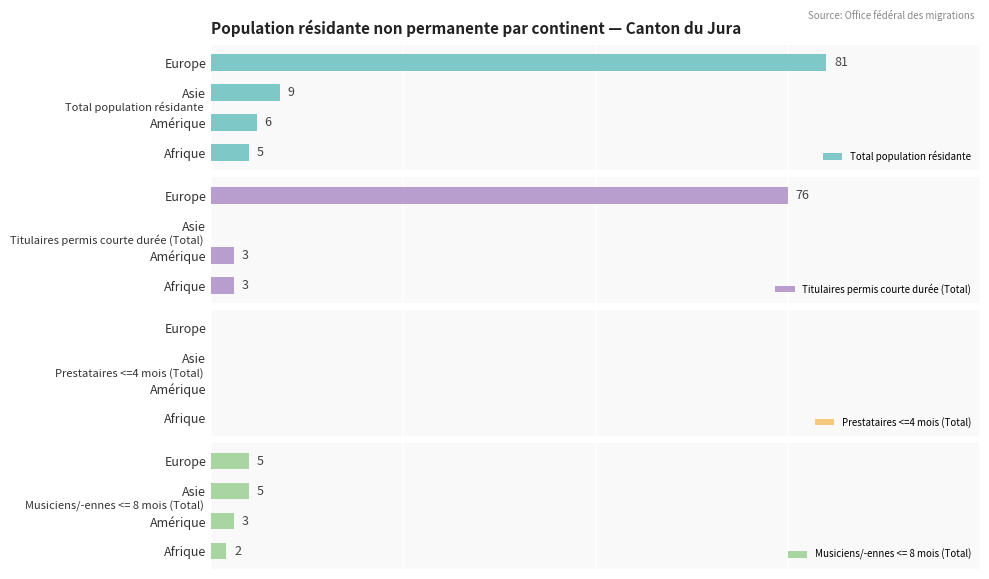

At how many categories does at least one series exceed 20?

1